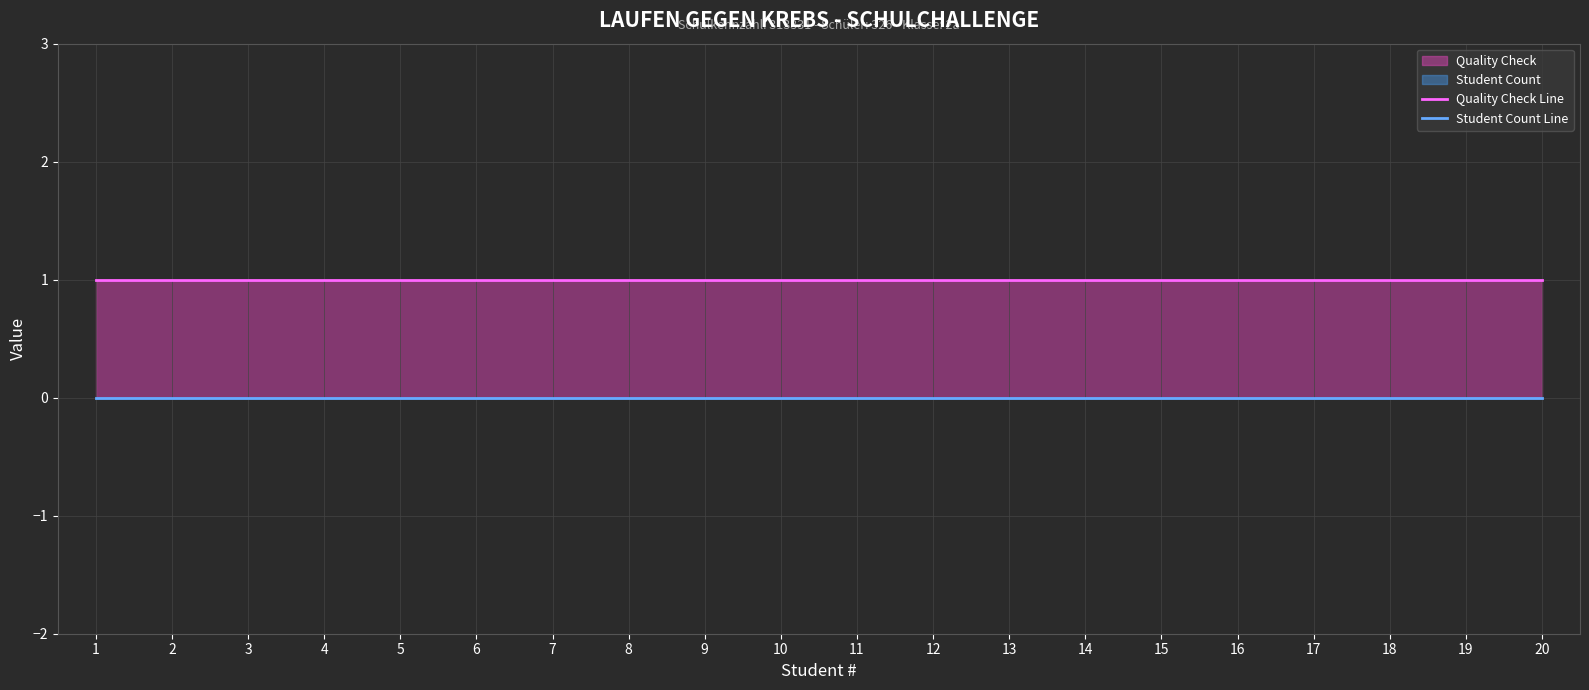

How many lines are shown in the chart?

2